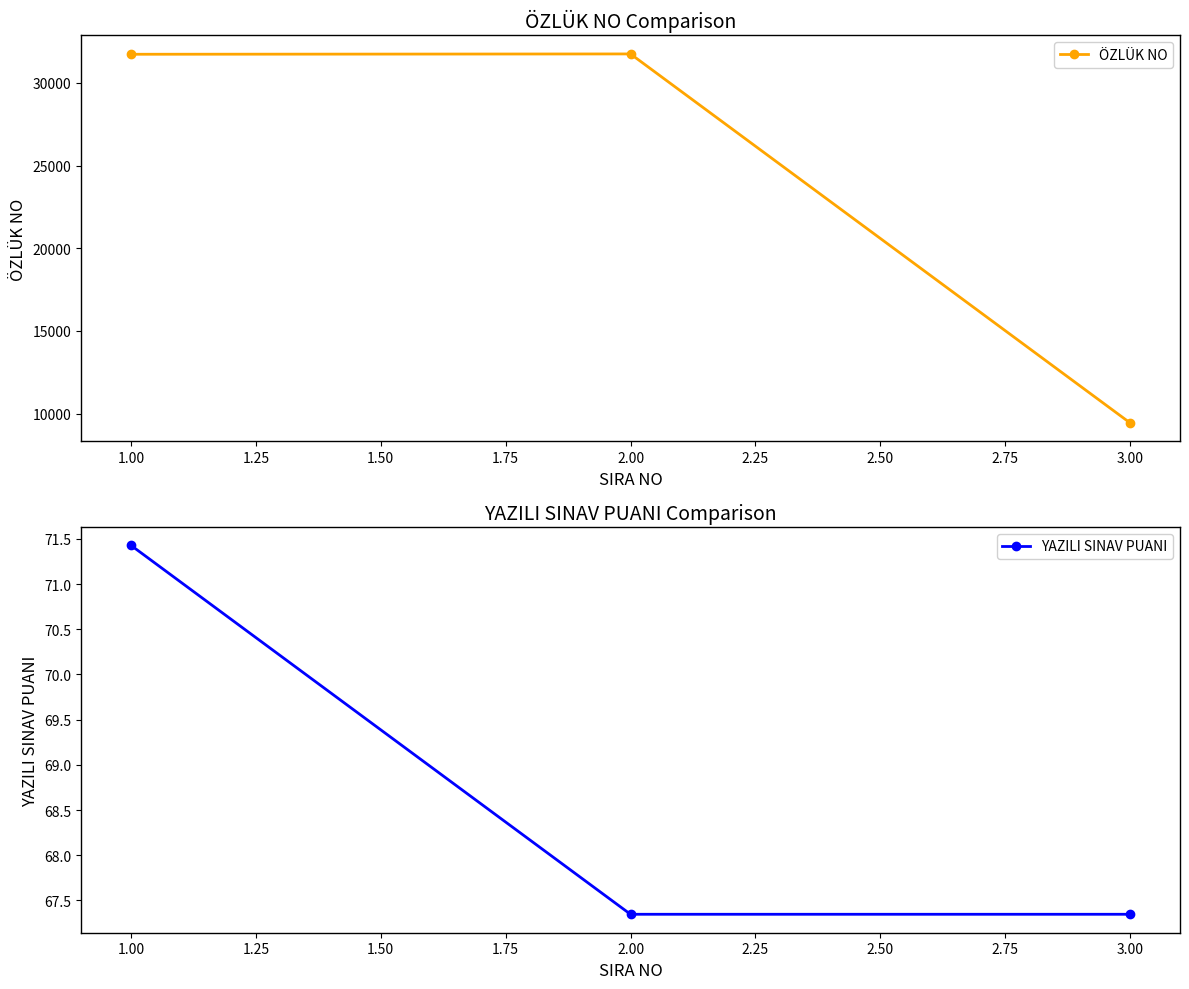

What is the minimum value for YAZILI SINAV PUANI?

67.3